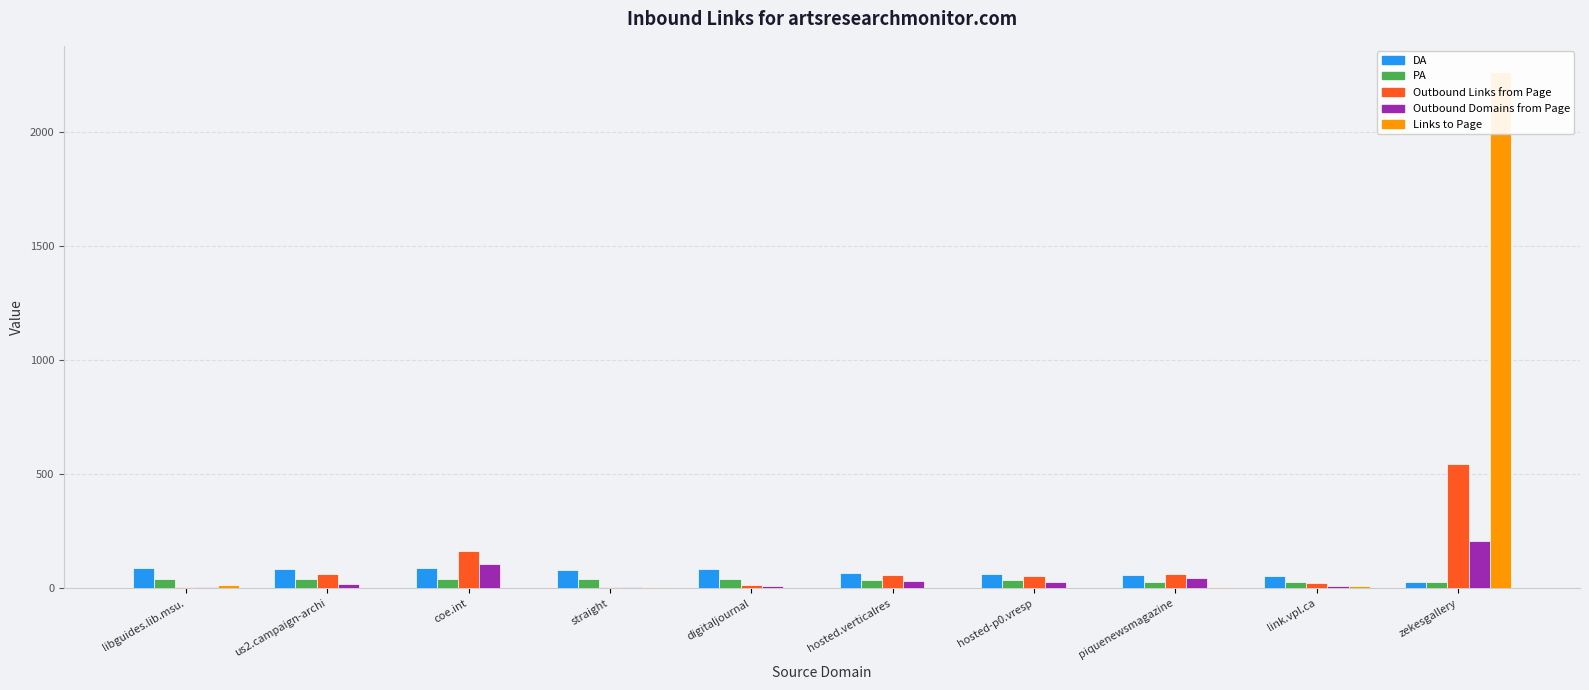

Is it true that Outbound Domains from Page equals 5 at libguides.lib.msu.?

True